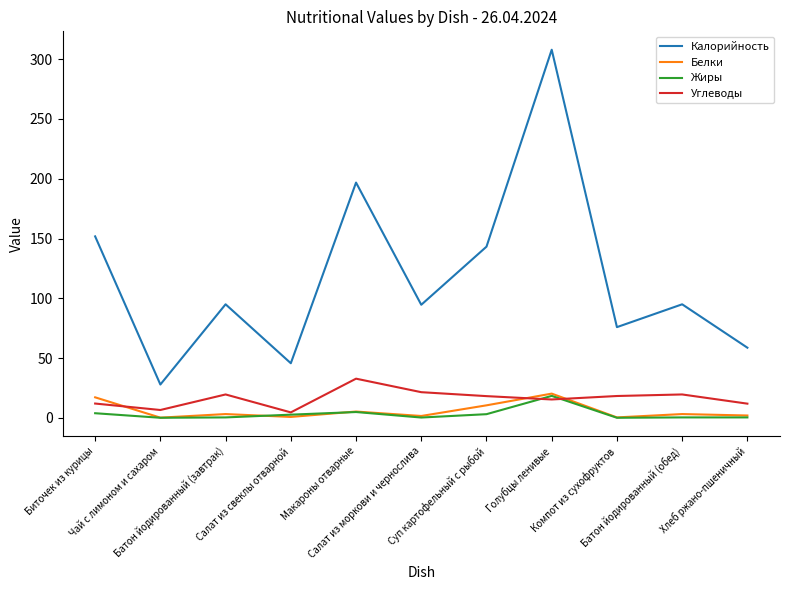

True or false: Калорийность and Белки cross at least once.

False